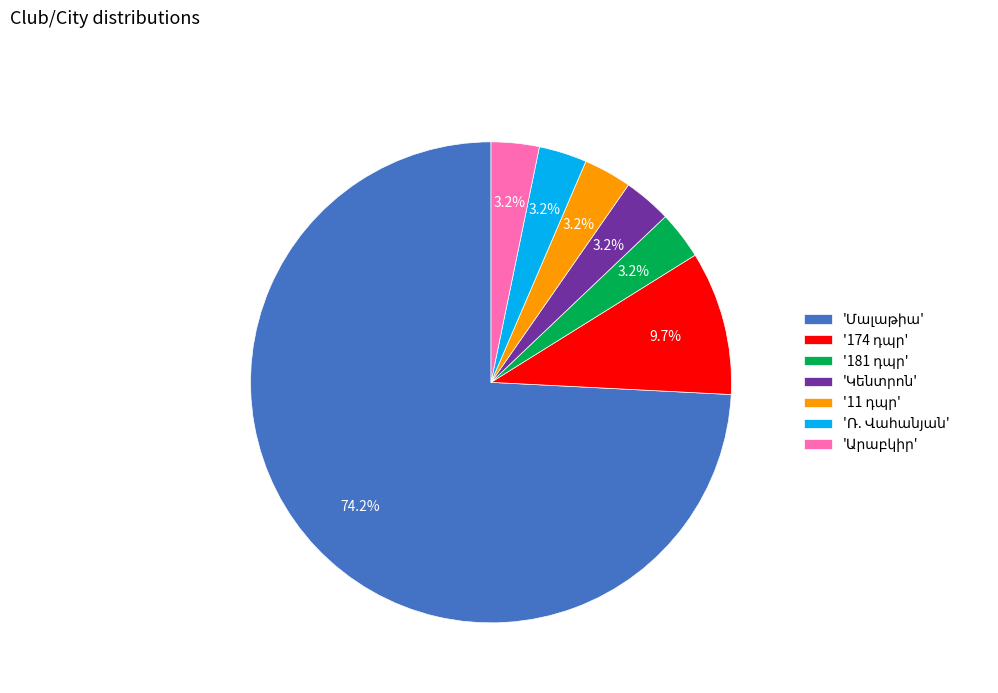

Is there any slice that represents more than half of the pie?

Yes